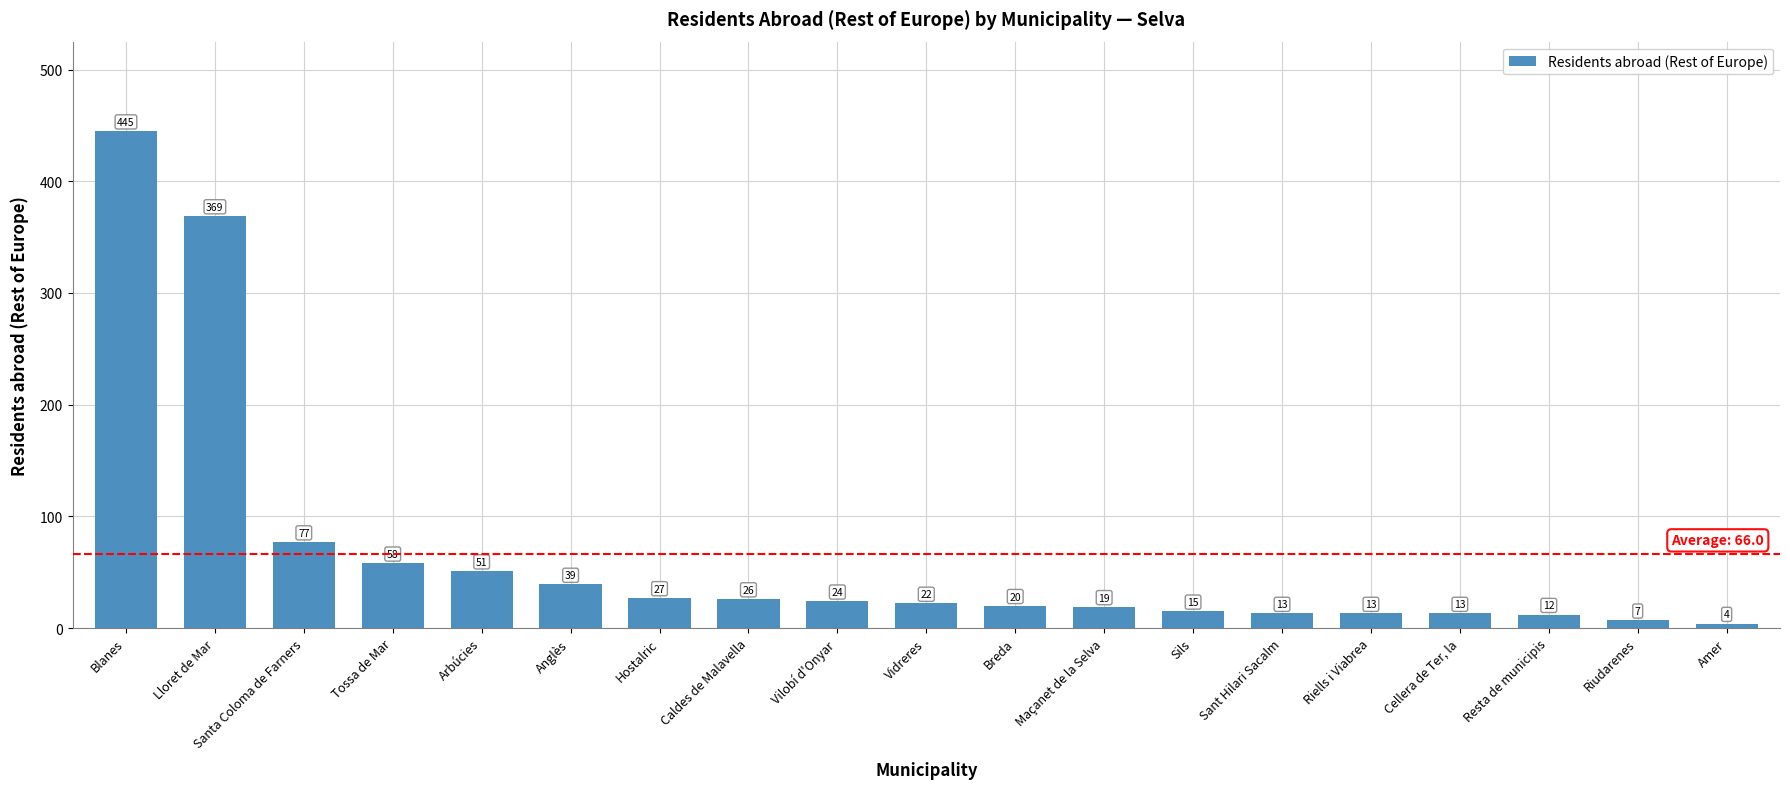

What is the change in value from Lloret de Mar to Anglès?

-330